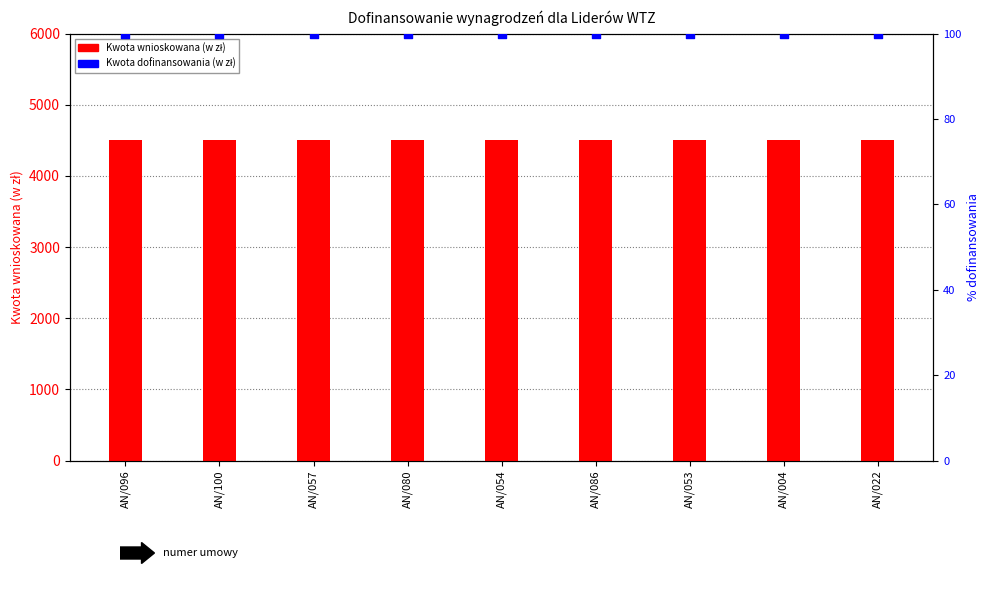

Which series contains the highest Y value?

Kwota wnioskowana (w zł)